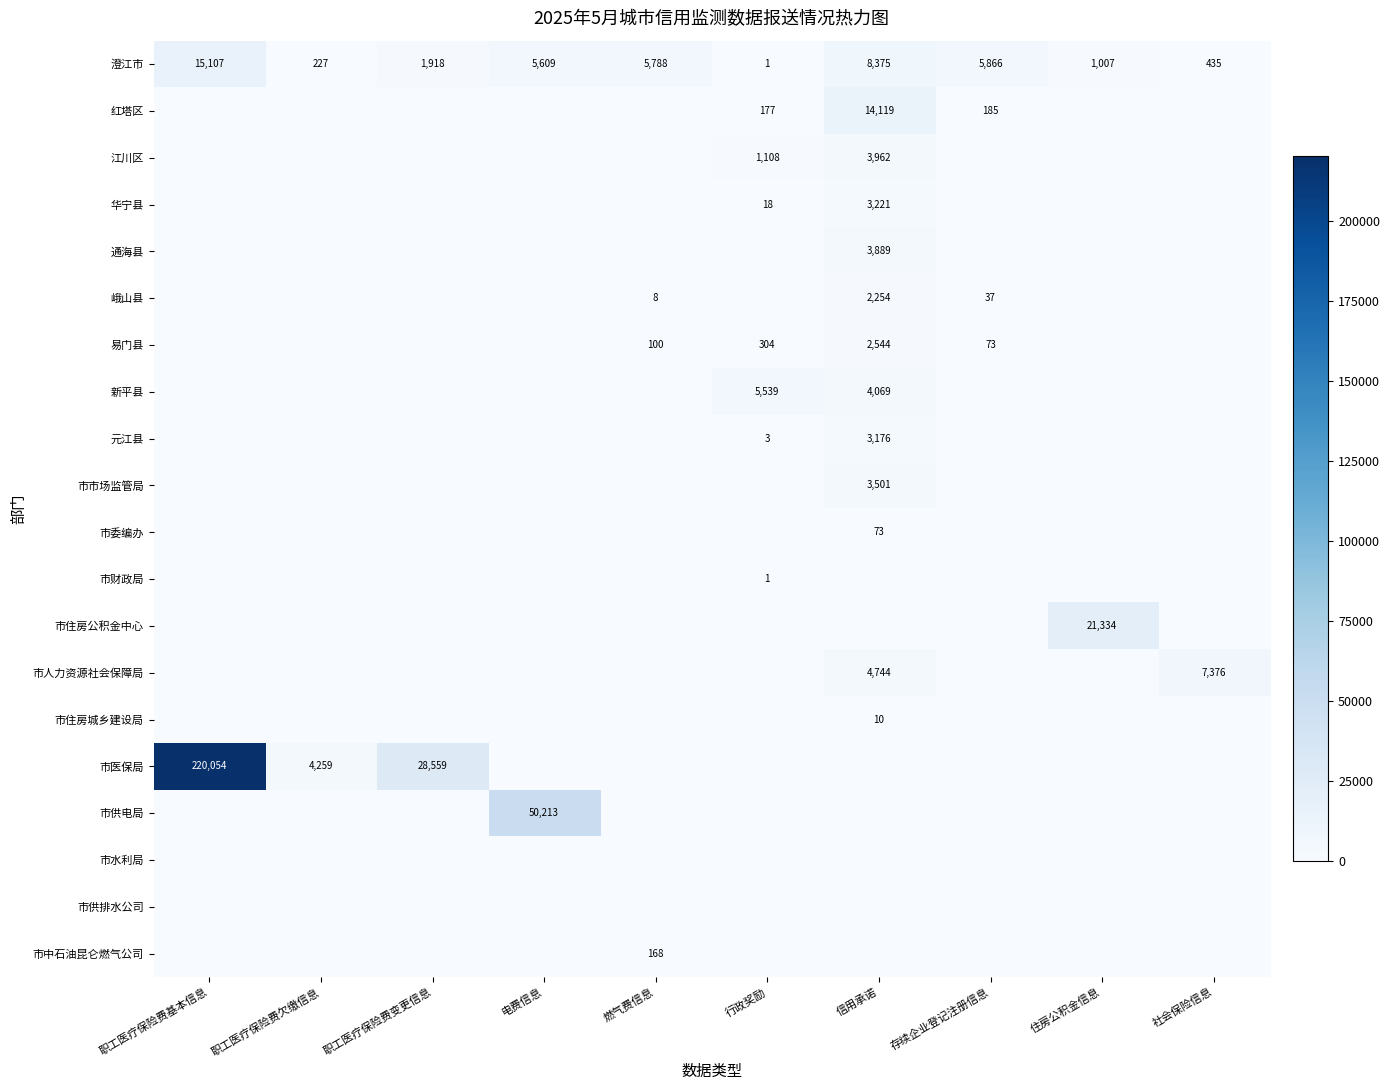

True or false: 易门县 has a value of 456 at 行政奖励.

False